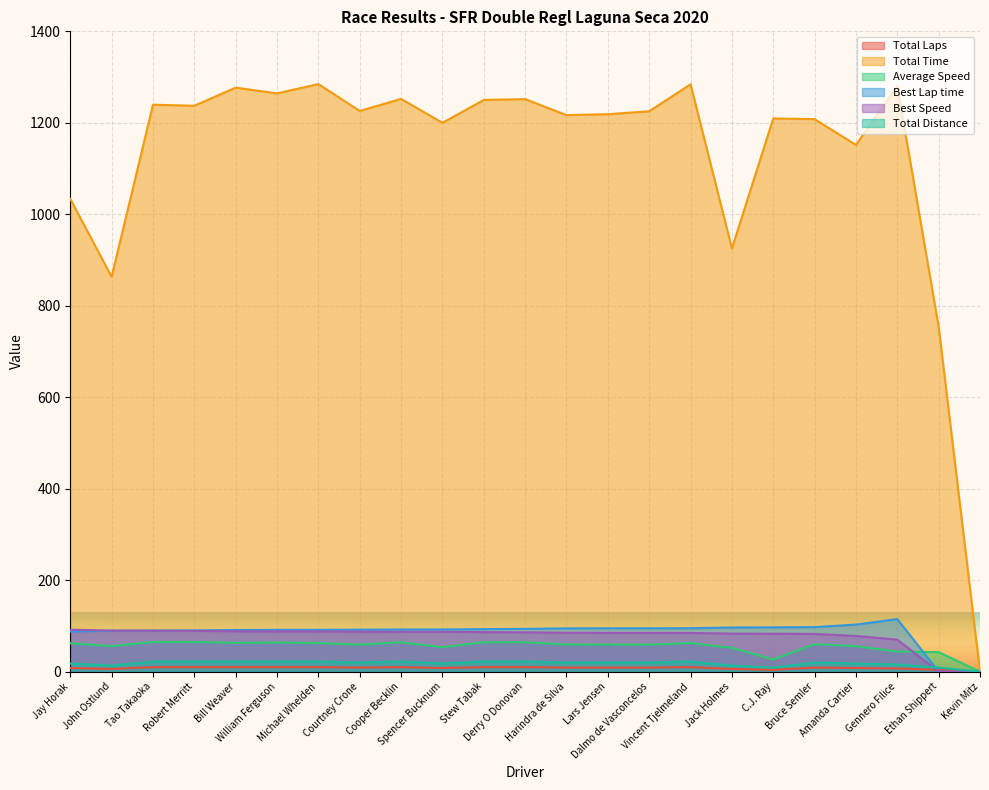

At which category does Best Lap time reach its first local peak?

Gennero Filice